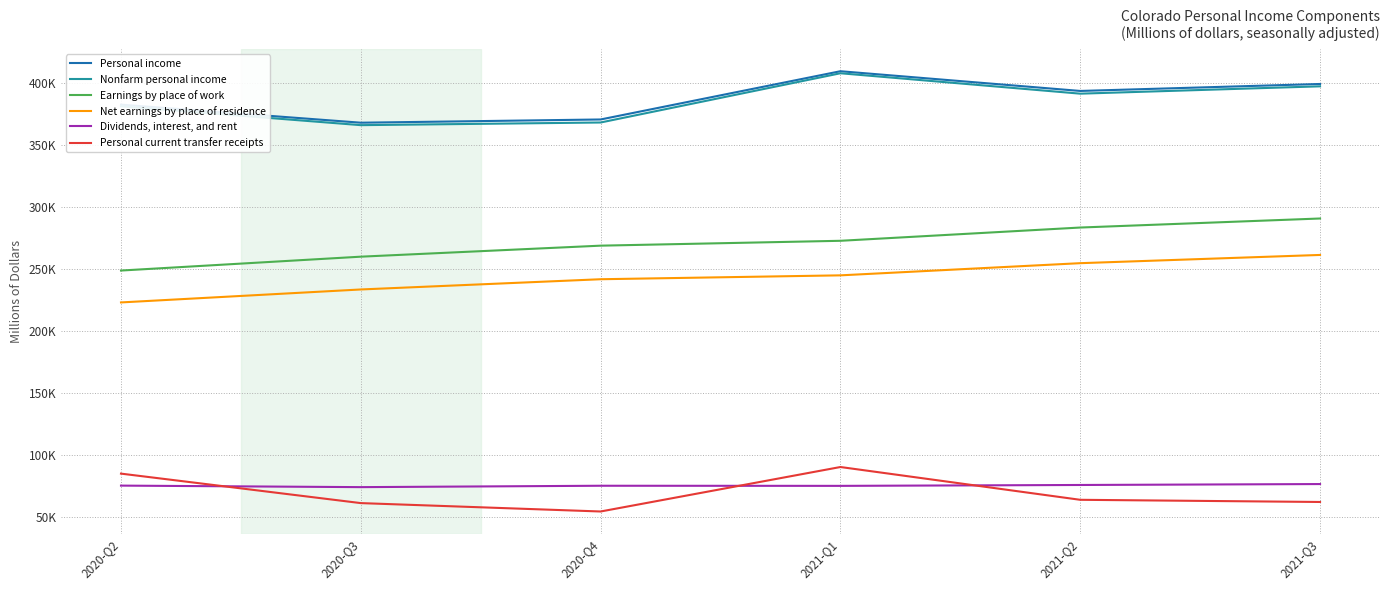

What is the sum of the Dividends, interest, and rent values at 2020-Q3 and 2020-Q4?

148668.7